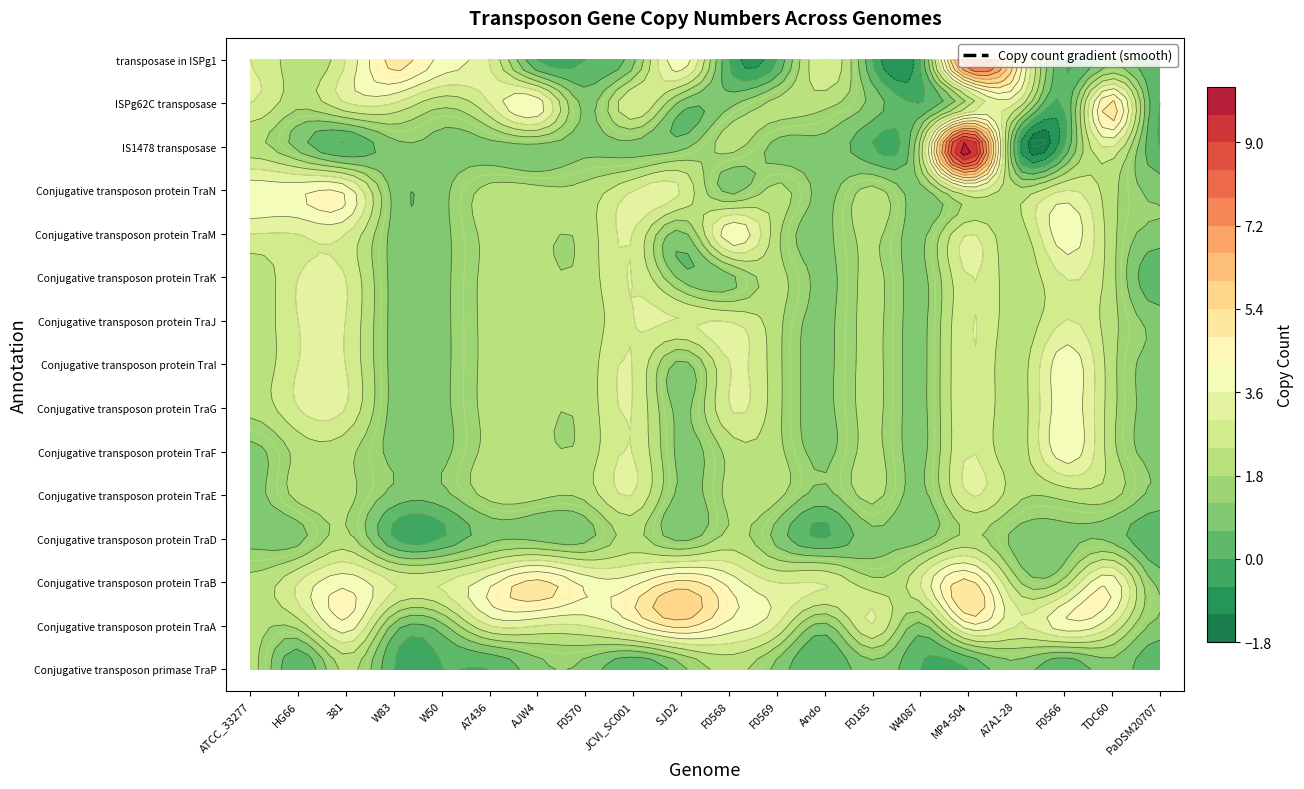

What is the minimum value for Conjugative transposon protein TraE?

1